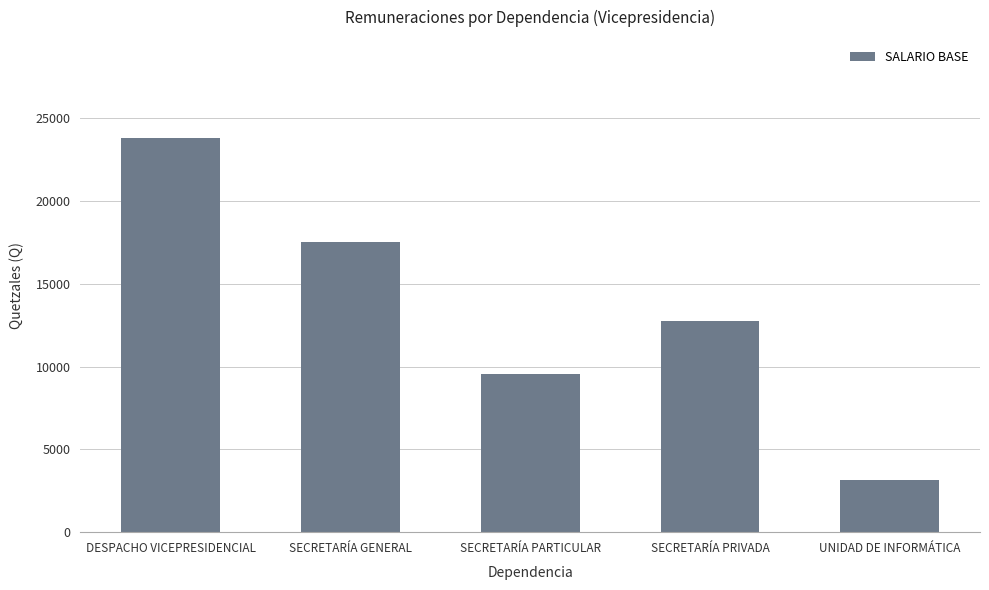

At which label is the value closest to 13468?

SECRETARÍA PRIVADA